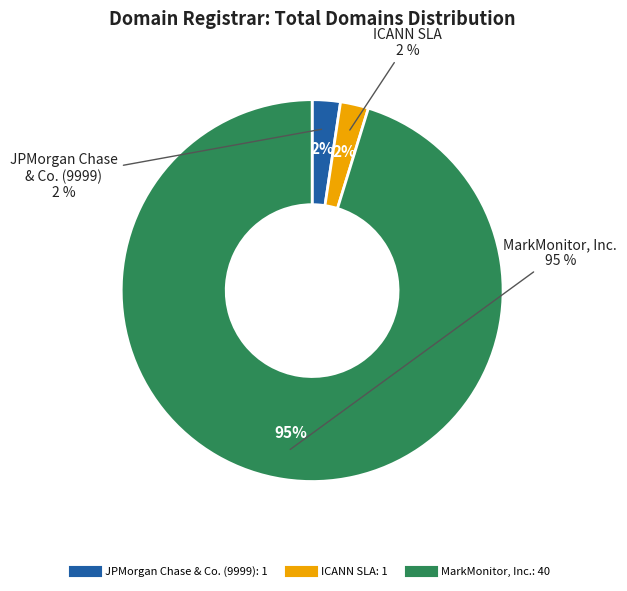

What percentage is the ICANN SLA slice, to the nearest percent?

2%